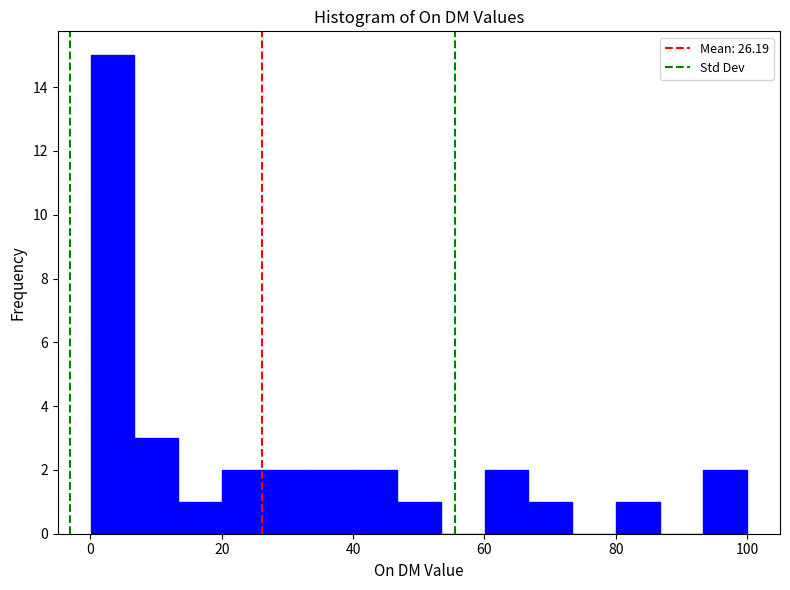

Around what value on the x-axis is the tallest bar? Give the approximate position of its centre, as read against the axis.

4